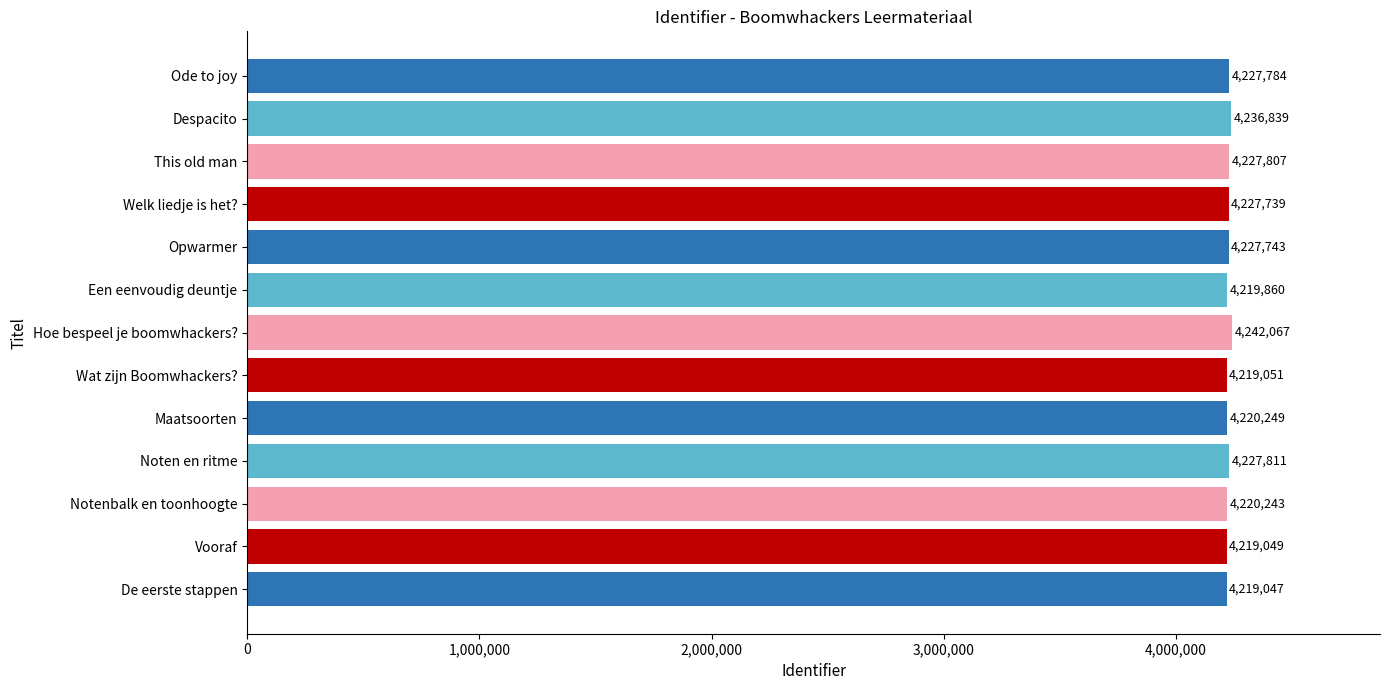

How many bars are there in total?

13